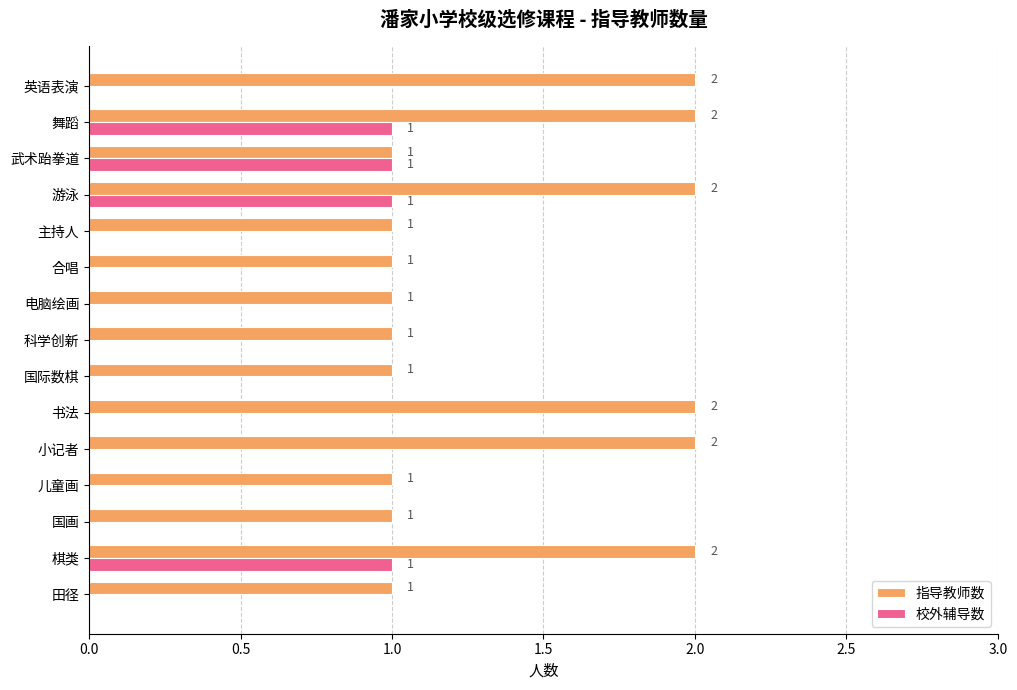

True or false: 校外辅导数 has a value of 0 at 田径.

True